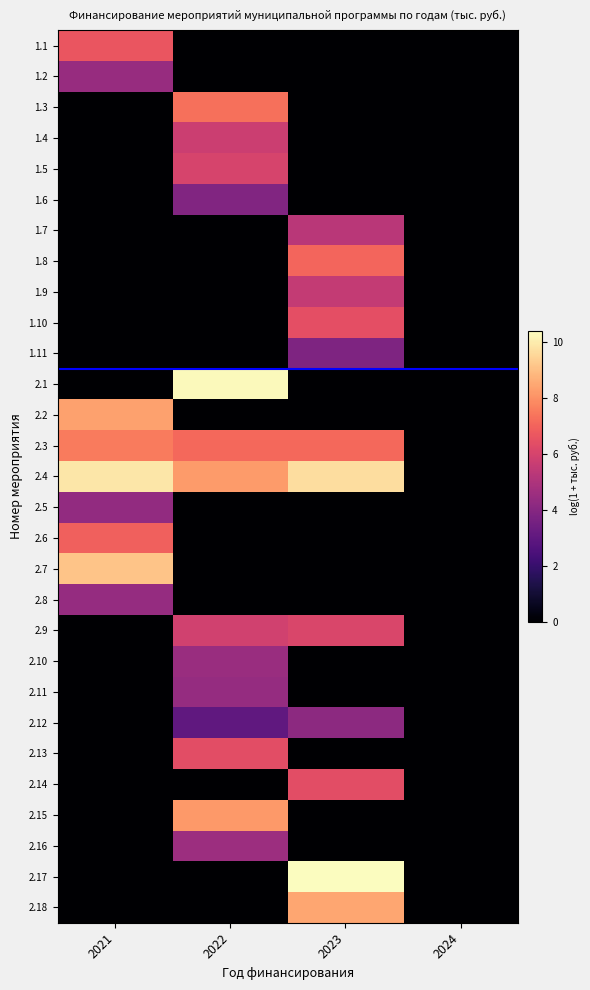

Reading left to right, extract all data points from this chart.

1.1: 2021=6.7	2022=0.0	2023=0.0	2024=0.0
1.2: 2021=4.5	2022=0.0	2023=0.0	2024=0.0
1.3: 2021=0.0	2022=7.3	2023=0.0	2024=0.0
1.4: 2021=0.0	2022=5.7	2023=0.0	2024=0.0
1.5: 2021=0.0	2022=6.0	2023=0.0	2024=0.0
1.6: 2021=0.0	2022=3.9	2023=0.0	2024=0.0
1.7: 2021=0.0	2022=0.0	2023=5.3	2024=0.0
1.8: 2021=0.0	2022=0.0	2023=7.0	2024=0.0
1.9: 2021=0.0	2022=0.0	2023=5.6	2024=0.0
1.10: 2021=0.0	2022=0.0	2023=6.4	2024=0.0
1.11: 2021=0.0	2022=0.0	2023=3.8	2024=0.0
2.1: 2021=0.0	2022=10.3	2023=0.0	2024=0.0
2.2: 2021=8.4	2022=0.0	2023=0.0	2024=0.0
2.3: 2021=7.5	2022=7.1	2023=7.1	2024=0.0
2.4: 2021=9.9	2022=8.3	2023=9.7	2024=0.0
2.5: 2021=4.3	2022=0.0	2023=0.0	2024=0.0
2.6: 2021=6.9	2022=0.0	2023=0.0	2024=0.0
2.7: 2021=9.1	2022=0.0	2023=0.0	2024=0.0
2.8: 2021=4.4	2022=0.0	2023=0.0	2024=0.0
2.9: 2021=0.0	2022=5.9	2023=6.1	2024=0.0
2.10: 2021=0.0	2022=4.5	2023=0.0	2024=0.0
2.11: 2021=0.0	2022=4.4	2023=0.0	2024=0.0
2.12: 2021=0.0	2022=3.0	2023=4.2	2024=0.0
2.13: 2021=0.0	2022=6.4	2023=0.0	2024=0.0
2.14: 2021=0.0	2022=0.0	2023=6.4	2024=0.0
2.15: 2021=0.0	2022=8.2	2023=0.0	2024=0.0
2.16: 2021=0.0	2022=4.6	2023=0.0	2024=0.0
2.17: 2021=0.0	2022=0.0	2023=10.4	2024=0.0
2.18: 2021=0.0	2022=0.0	2023=8.5	2024=0.0